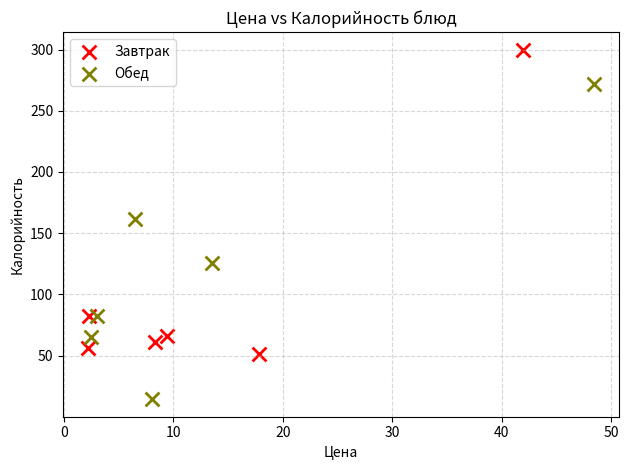

Which series has the largest Y range (max minus min)?

Обед